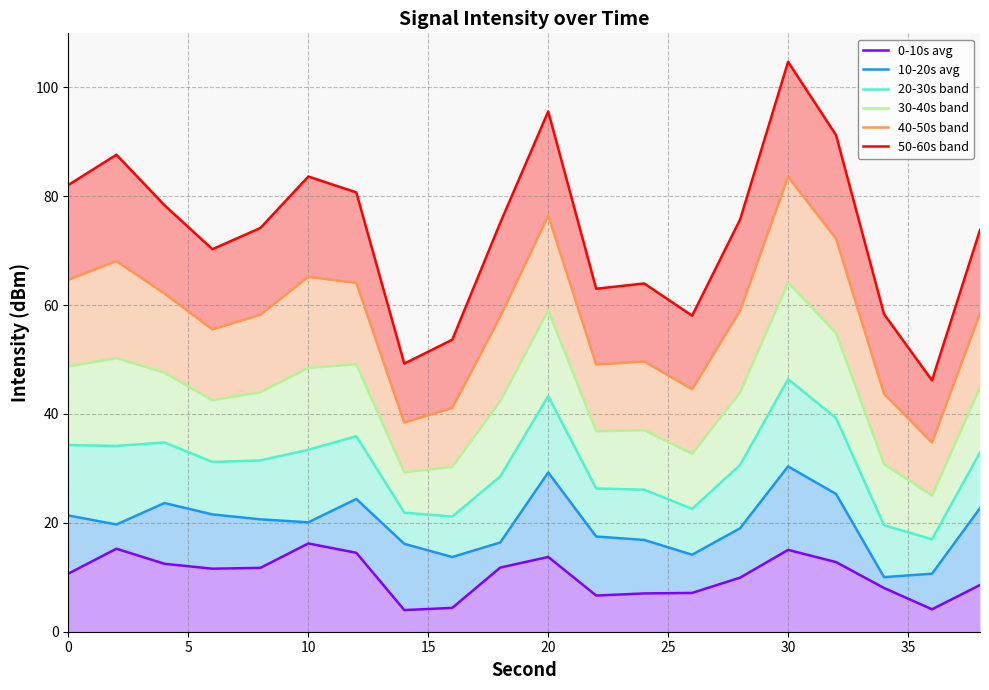

How many interior local peaks does the 10-20s avg series have?

4